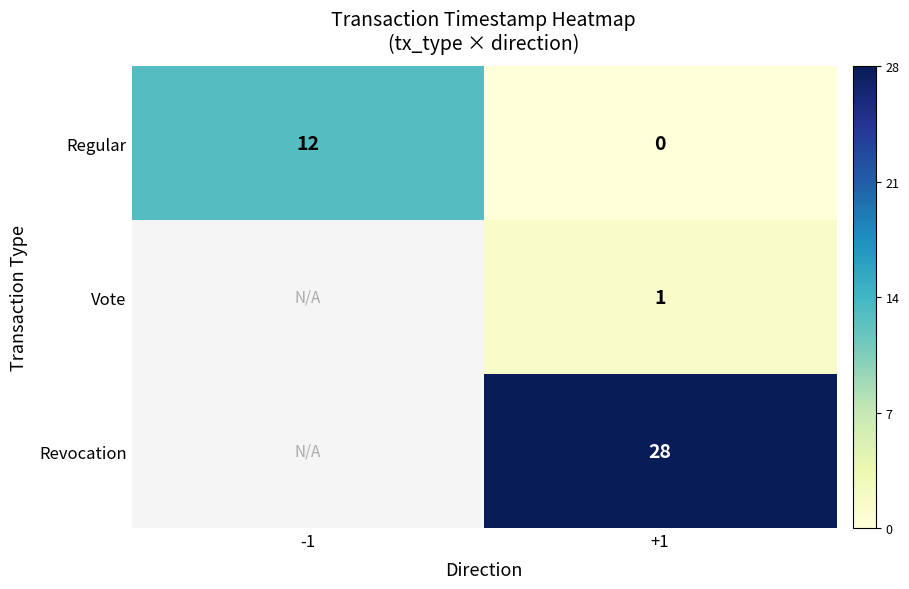

At +1, list the series in order from smallest to largest.

Regular, Vote, Revocation